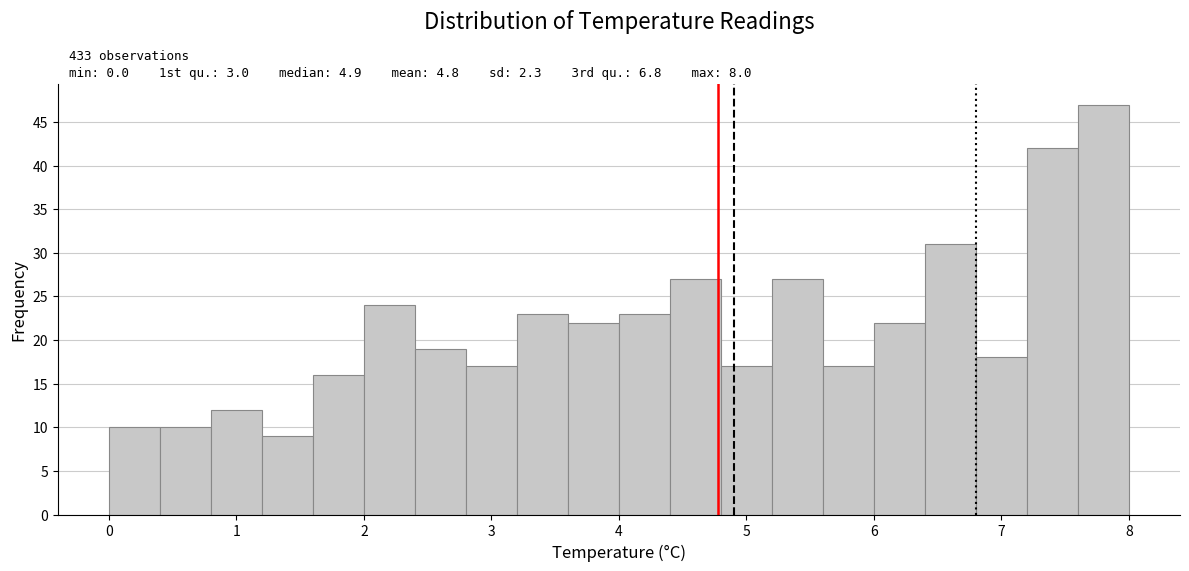

Which range on the x-axis has the tallest bar?

7.6 to 8.0